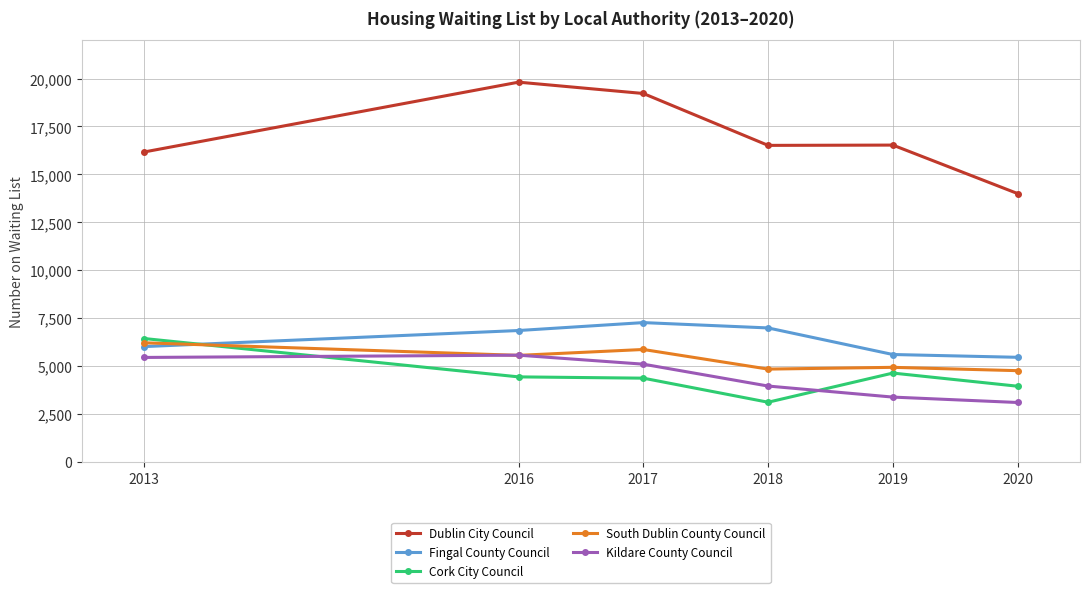

True or false: South Dublin County Council has a value of 2085 at 2017.

False